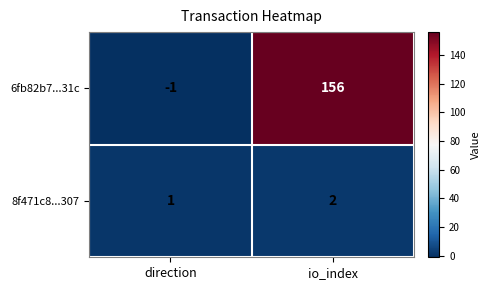

Which series has the largest total across all categories?

6fb82b7...31c